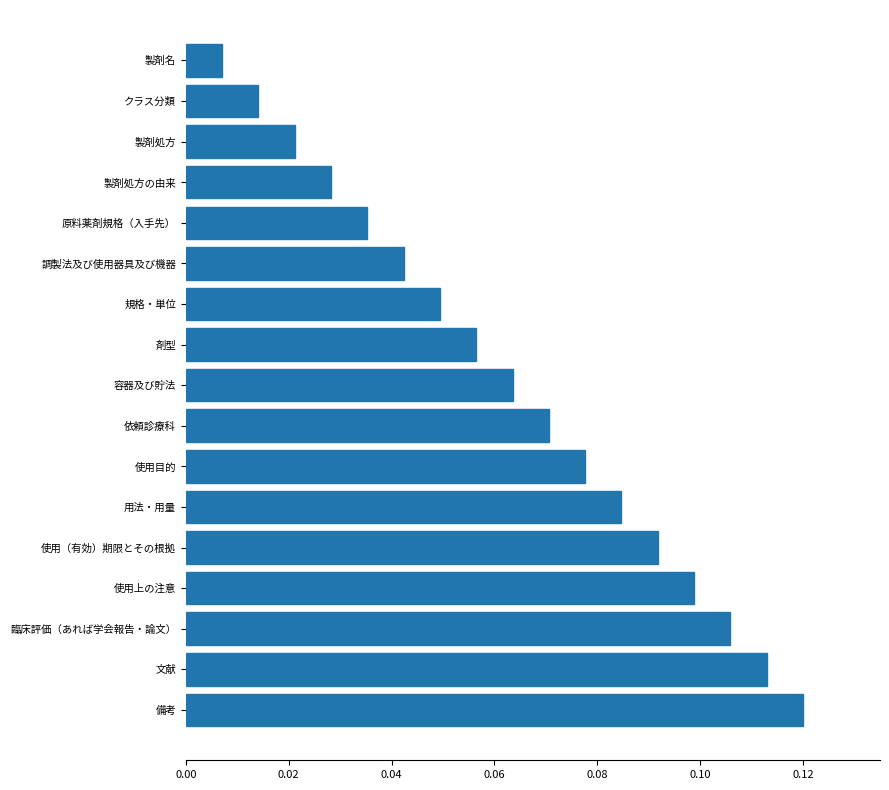

What is the label of the 16th bar from the top?

文献